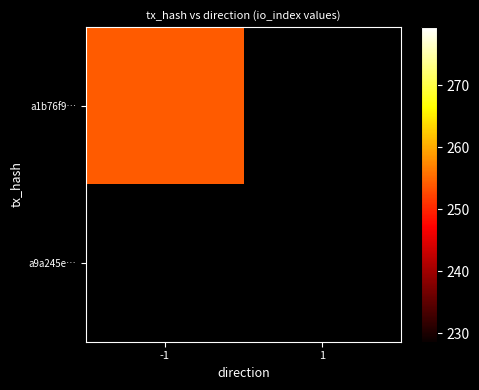

Which series has the largest total across all categories?

a1b76f9eb20bf7b27dcc52ce7be16450260118d